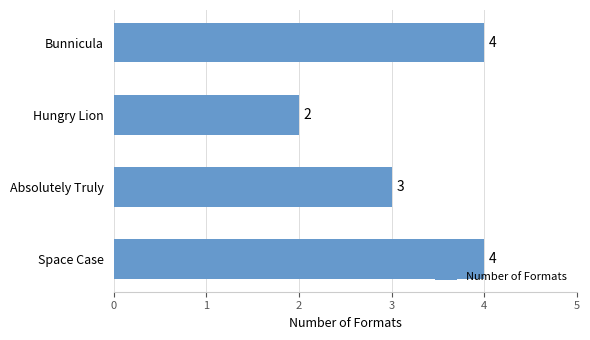

Reading bottom to top, transcribe all the data shown in this chart.

4	3	2	4